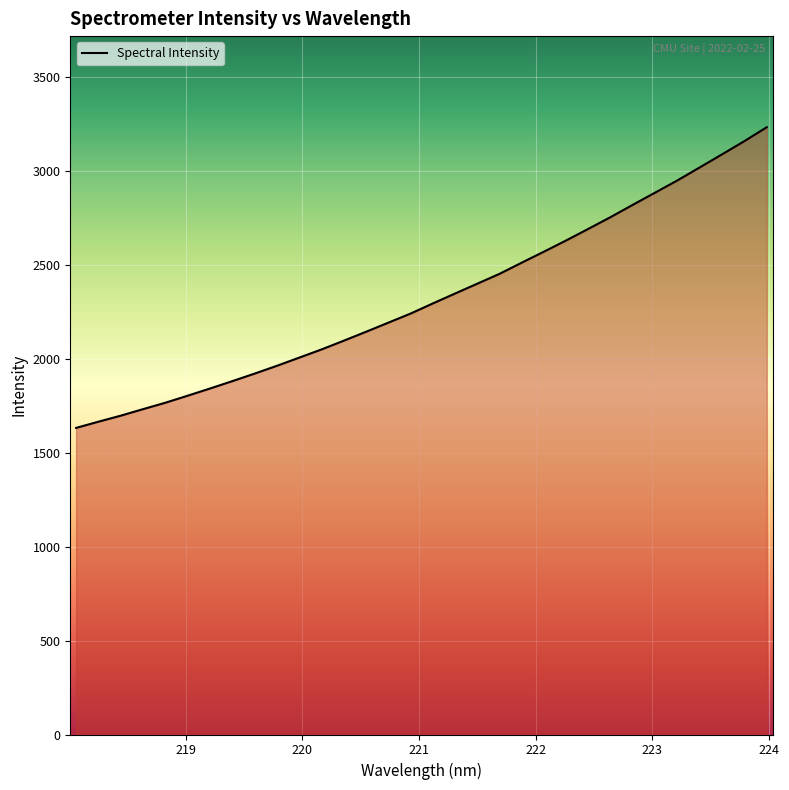

What is the greatest value displayed?

3231.0